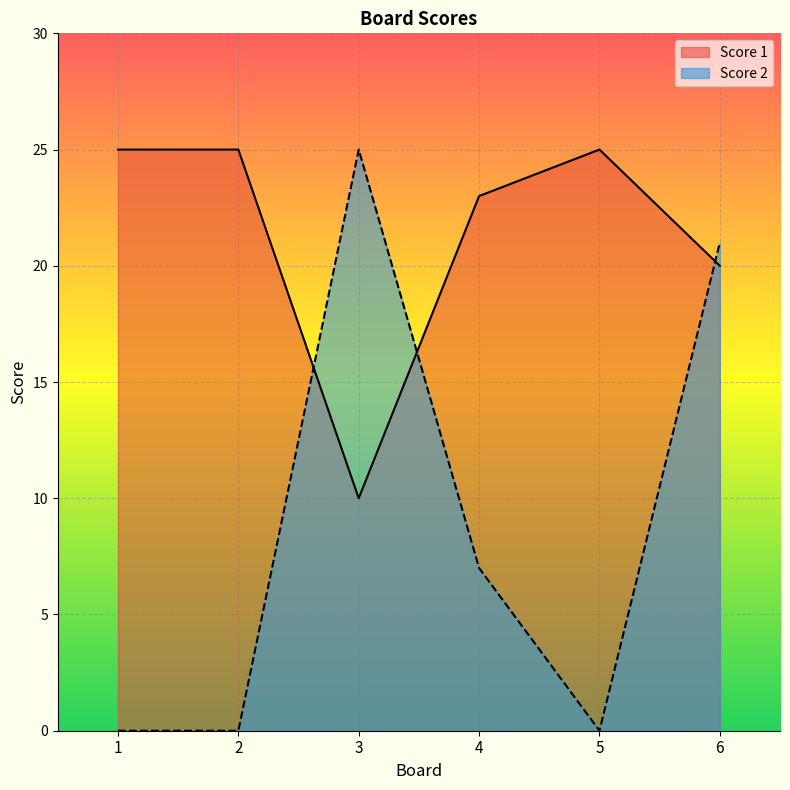

What is the value of the Score 1 point at the 6th from the left?

20